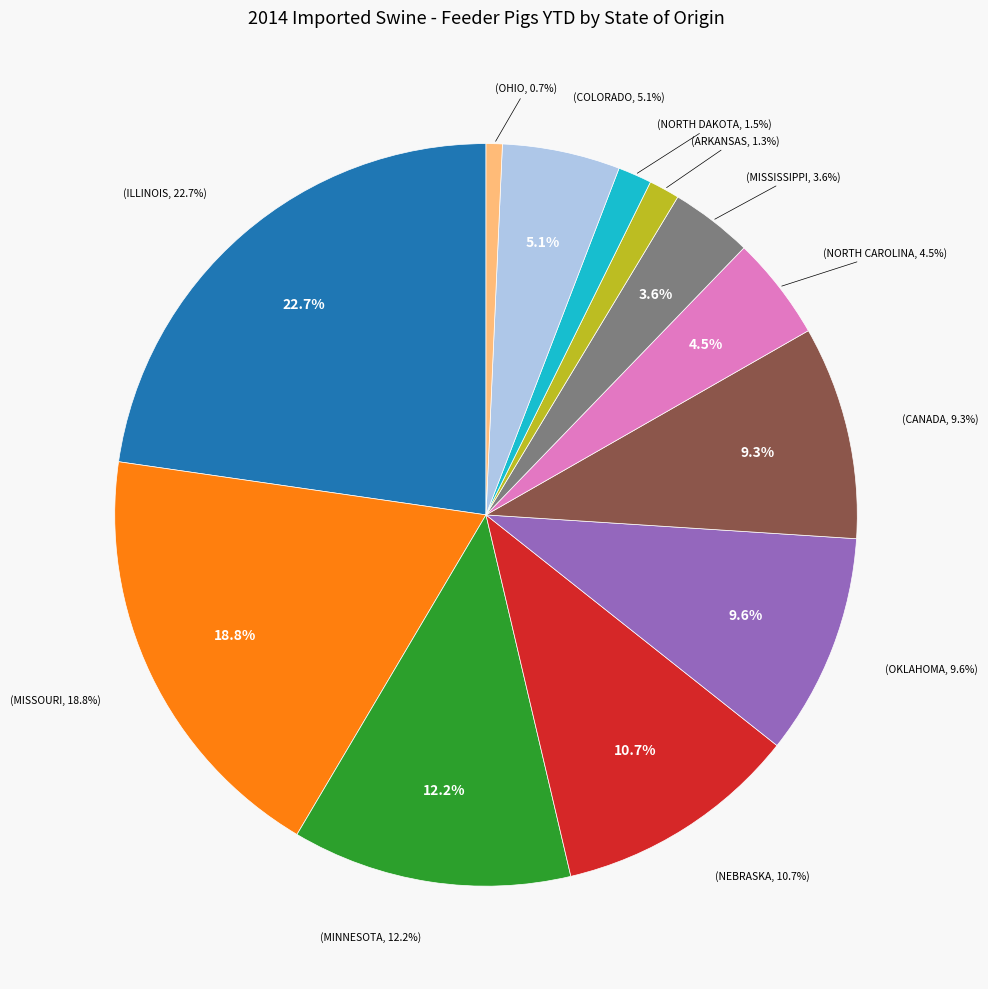

What percentage do MISSISSIPPI and NORTH DAKOTA together represent?

5.1%